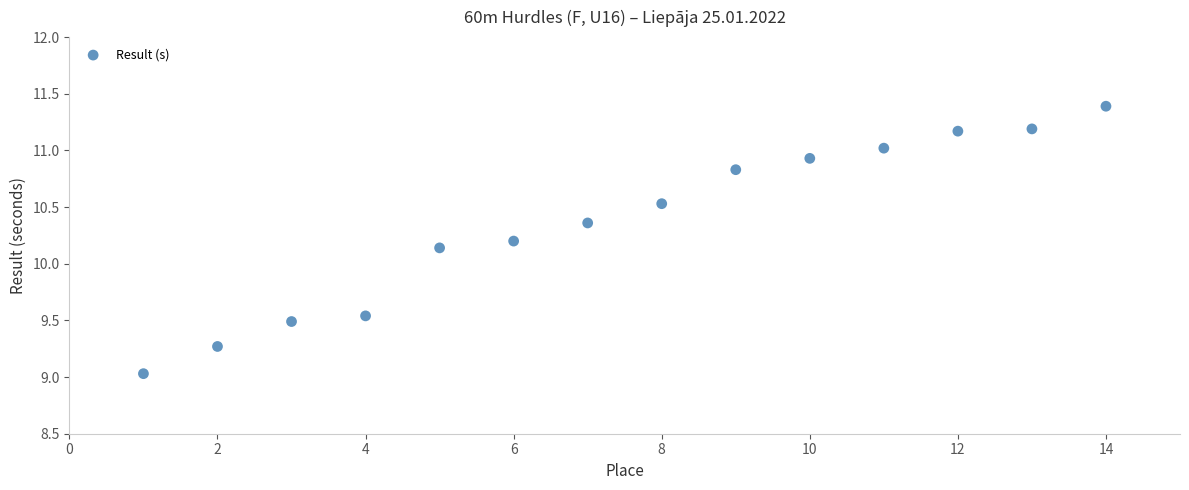

What is the range of Y values (max minus min)?

2.4